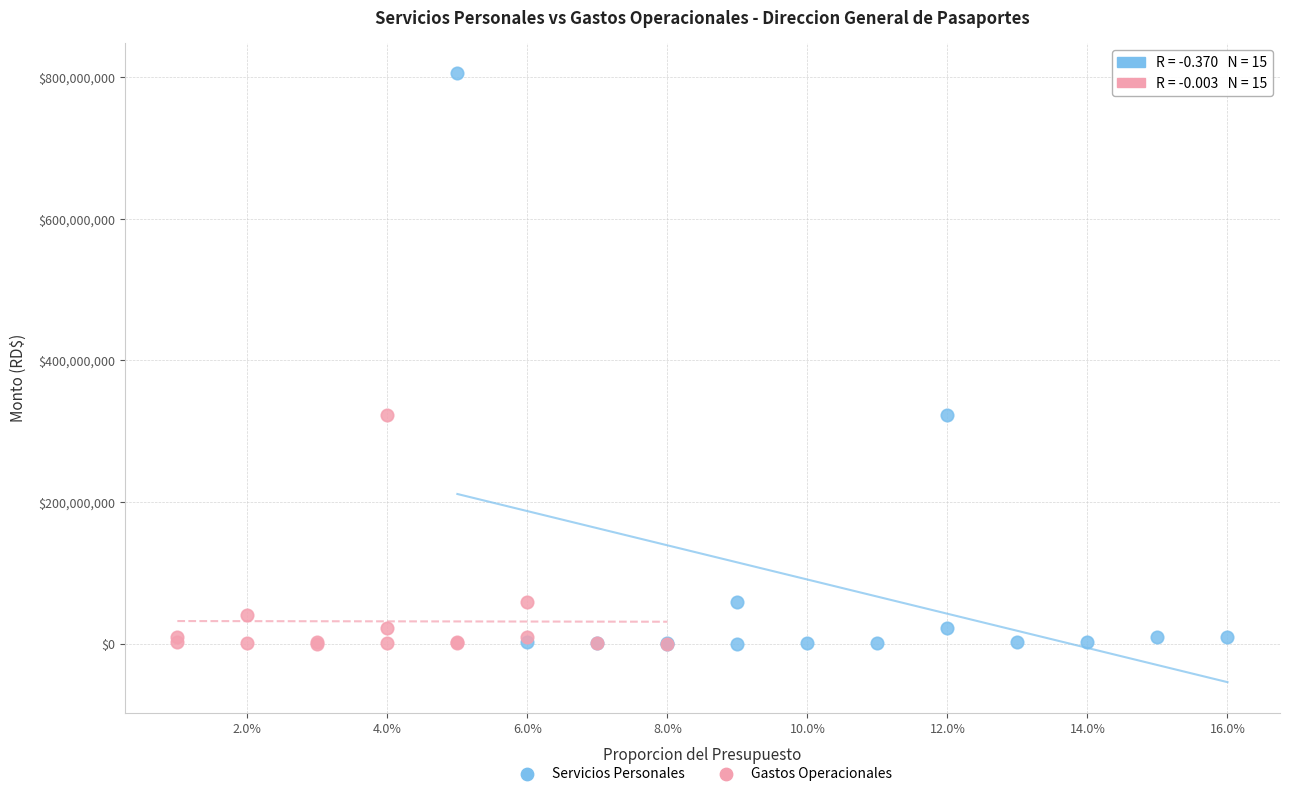

Which series reaches the maximum Y coordinate?

Servicios Personales